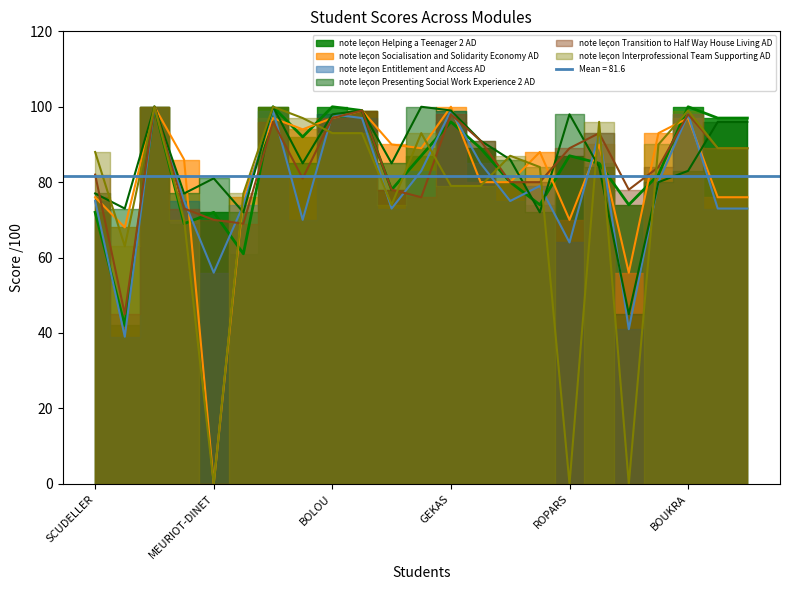

Reading left to right, extract all data points from this chart.

note leçon Helping a Teenager 2 AD: SCUDELLER=72	ACHA=42	BOTERF=100	LAMALLE=69	MEURIOT-DINET=72	ABID=61	AMAURY=100	ANTONIAZA=92	BOLOU=100	CRONIER=99	Dalcin=78	DAUDE=87	GEKAS=96	GUILLOT=89	LE BRUCHEC=80	ROCH=74	ROPARS=87	SCHLUMBERGER=85	BEN DAOUD=74	BLAZI=82	BOUKRA=100	CORTELLA=97	GIACOMINO-DEMAY=97
note leçon Socialisation and Solidarity Economy AD: SCUDELLER=76	ACHA=68	BOTERF=100	LAMALLE=86	MEURIOT-DINET=0	ABID=76	AMAURY=97	ANTONIAZA=94	BOLOU=97	CRONIER=99	Dalcin=90	DAUDE=89	GEKAS=100	GUILLOT=80	LE BRUCHEC=80	ROCH=88	ROPARS=70	SCHLUMBERGER=90	BEN DAOUD=56	BLAZI=93	BOUKRA=97	CORTELLA=76	GIACOMINO-DEMAY=76
note leçon Entitlement and Access AD: SCUDELLER=75	ACHA=39	BOTERF=100	LAMALLE=75	MEURIOT-DINET=56	ABID=74	AMAURY=99	ANTONIAZA=70	BOLOU=98	CRONIER=97	Dalcin=73	DAUDE=83	GEKAS=99	GUILLOT=85	LE BRUCHEC=75	ROCH=79	ROPARS=64	SCHLUMBERGER=93	BEN DAOUD=41	BLAZI=80	BOUKRA=98	CORTELLA=73	GIACOMINO-DEMAY=73
note leçon Presenting Social Work Experience 2 AD: SCUDELLER=77	ACHA=73	BOTERF=100	LAMALLE=77	MEURIOT-DINET=81	ABID=72	AMAURY=100	ANTONIAZA=85	BOLOU=98	CRONIER=99	Dalcin=85	DAUDE=100	GEKAS=99	GUILLOT=91	LE BRUCHEC=86	ROCH=72	ROPARS=98	SCHLUMBERGER=84	BEN DAOUD=45	BLAZI=80	BOUKRA=83	CORTELLA=96	GIACOMINO-DEMAY=96
note leçon Transition to Half Way House Living AD: SCUDELLER=82	ACHA=45	BOTERF=100	LAMALLE=73	MEURIOT-DINET=70	ABID=69	AMAURY=96	ANTONIAZA=81	BOLOU=97	CRONIER=99	Dalcin=78	DAUDE=76	GEKAS=98	GUILLOT=91	LE BRUCHEC=80	ROCH=80	ROPARS=89	SCHLUMBERGER=93	BEN DAOUD=78	BLAZI=84	BOUKRA=98	CORTELLA=89	GIACOMINO-DEMAY=89
note leçon Interprofessional Team Supporting AD: SCUDELLER=88	ACHA=63	BOTERF=100	LAMALLE=70	MEURIOT-DINET=0	ABID=77	AMAURY=100	ANTONIAZA=97	BOLOU=93	CRONIER=93	Dalcin=74	DAUDE=93	GEKAS=79	GUILLOT=79	LE BRUCHEC=87	ROCH=84	ROPARS=0	SCHLUMBERGER=96	BEN DAOUD=0	BLAZI=90	BOUKRA=99	CORTELLA=89	GIACOMINO-DEMAY=89